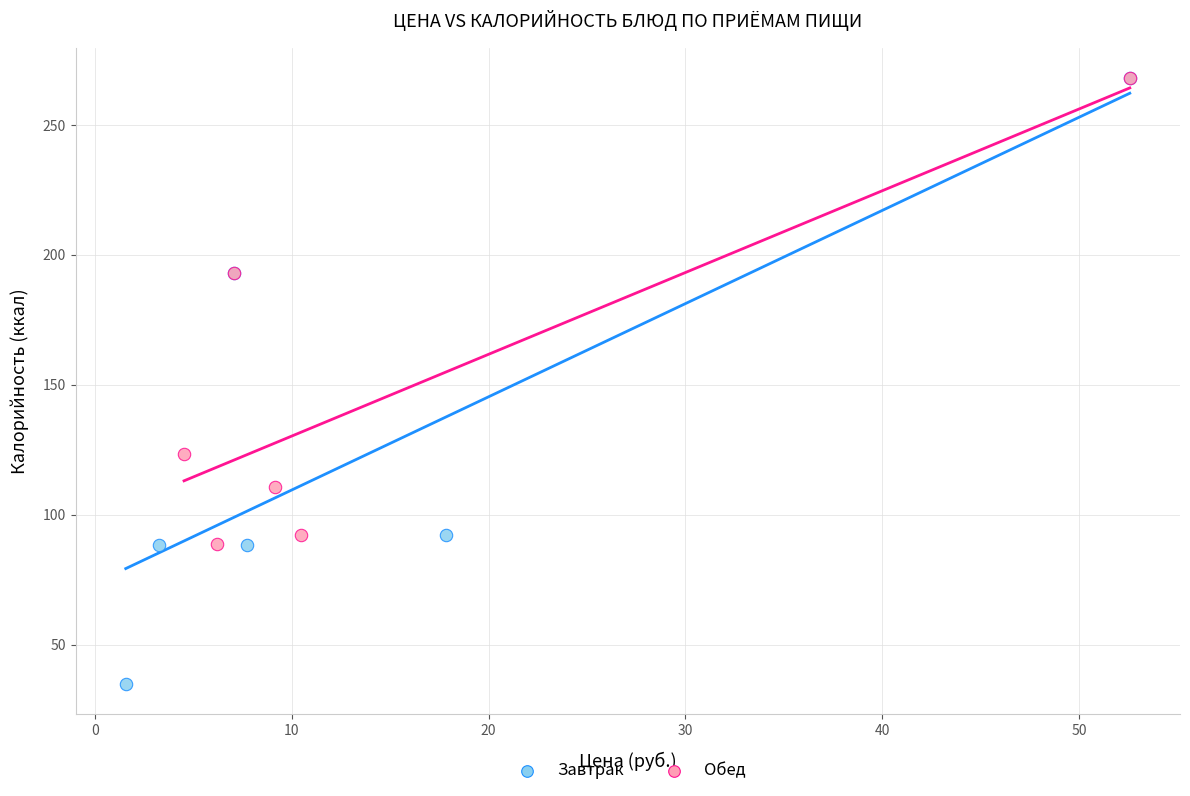

Which series contains the lowest Y value?

Завтрак